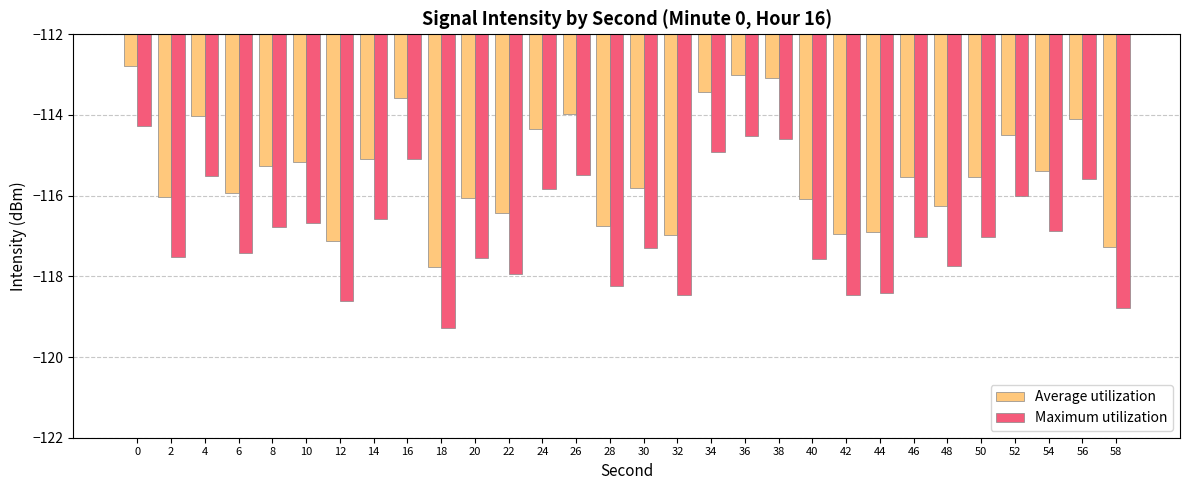

Which series has the largest total across all categories?

Average utilization